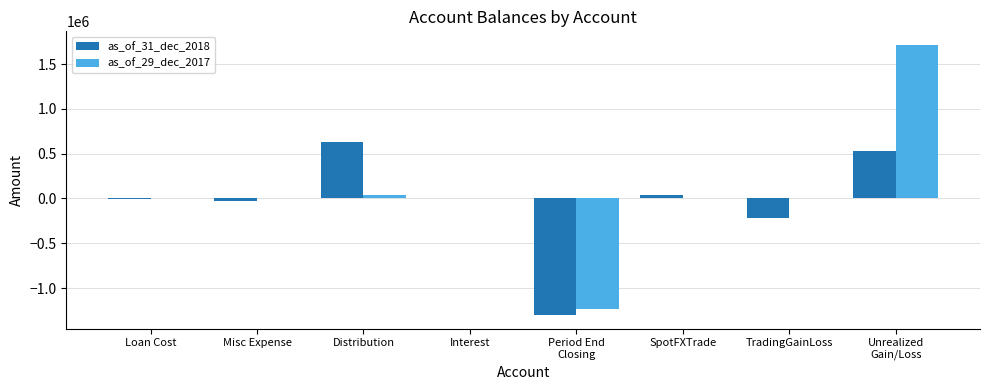

How many categories are shown in the chart?

8